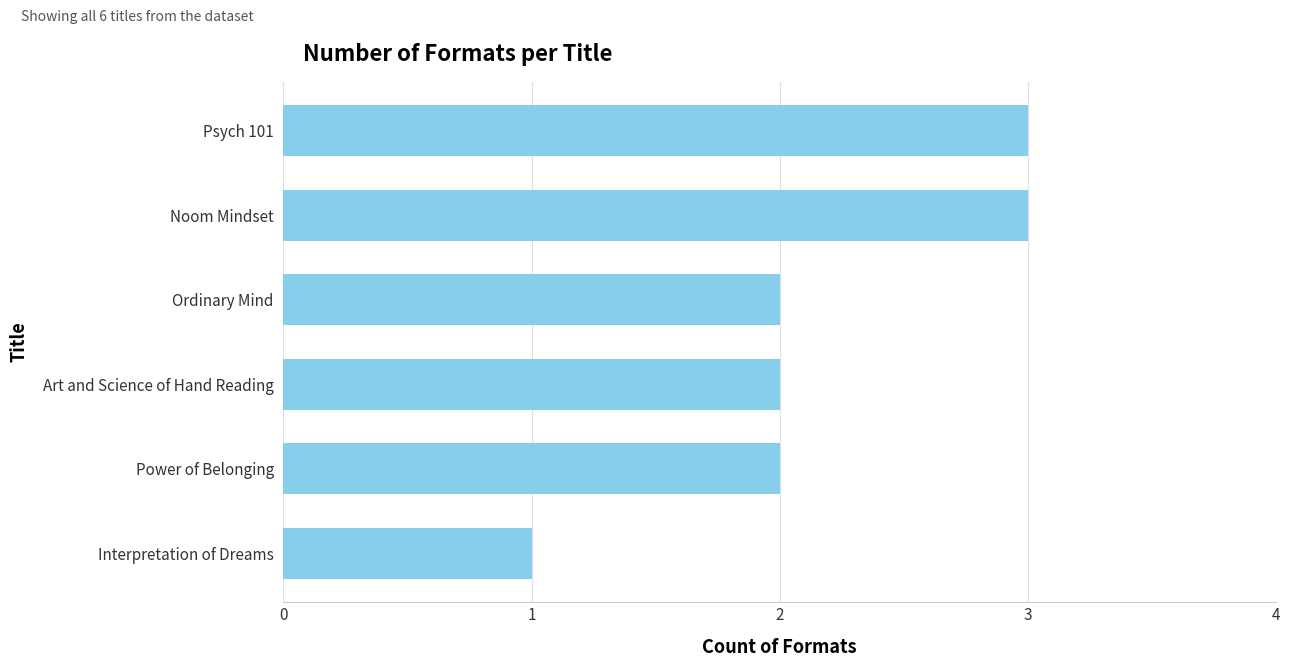

How many bars are there in total?

6